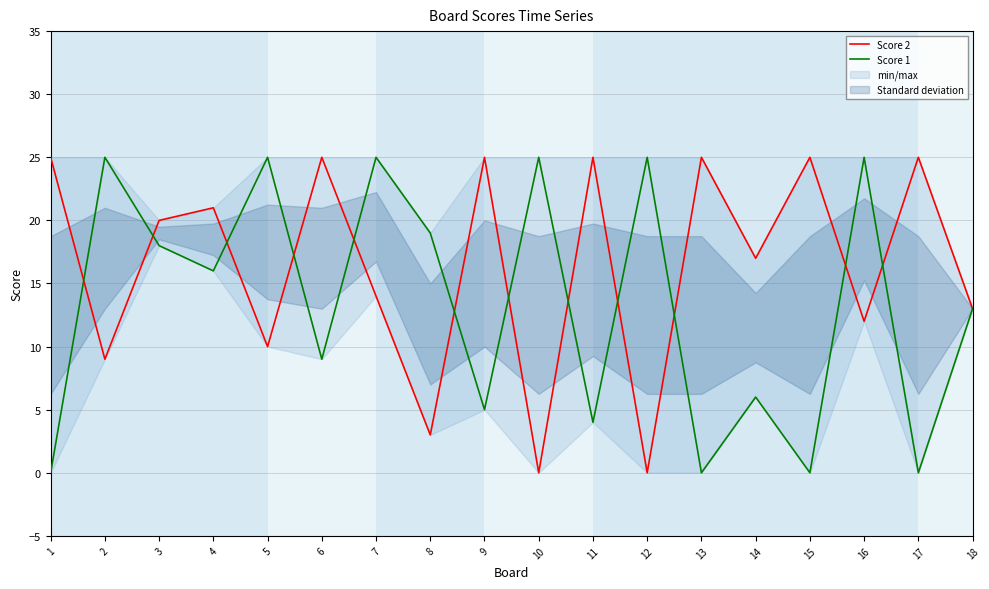

What is the value of the Score 2 point at the 16th from the left?

12